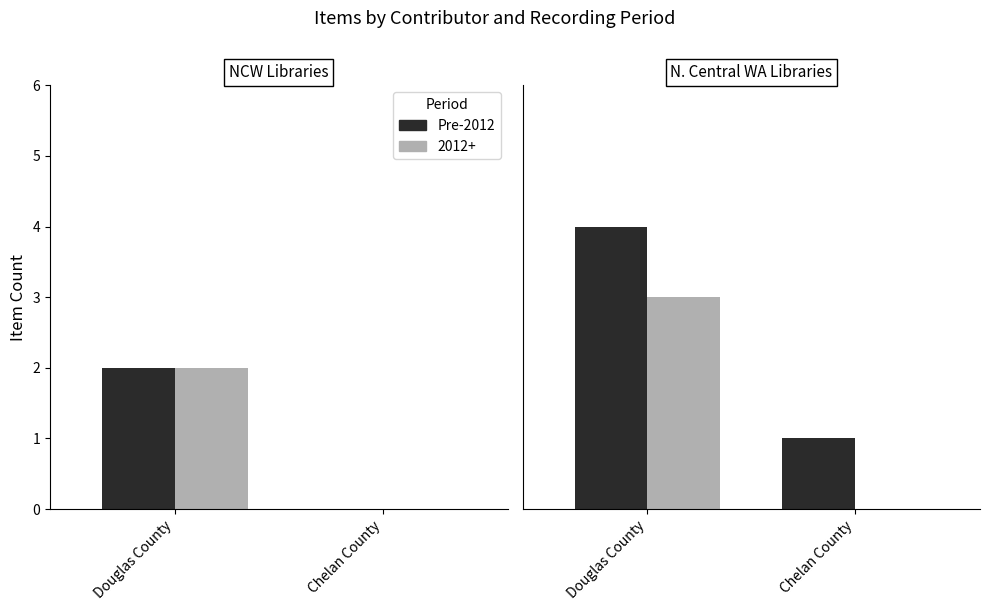

Rank the categories by value from lowest to highest.

Chelan County, Douglas County